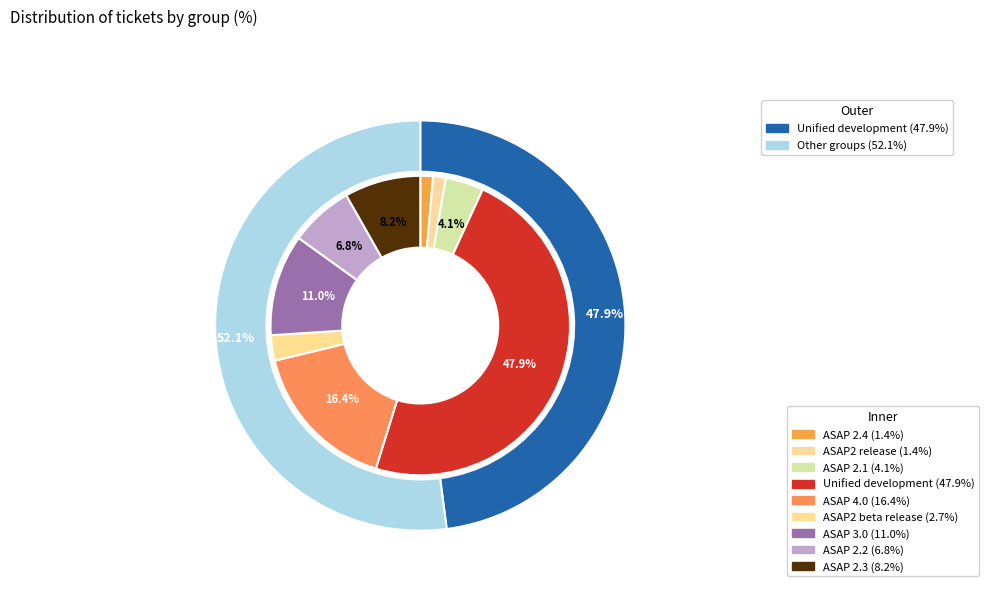

Combined, do Unified development and ASAP 2.3 account for over 50%?

Yes